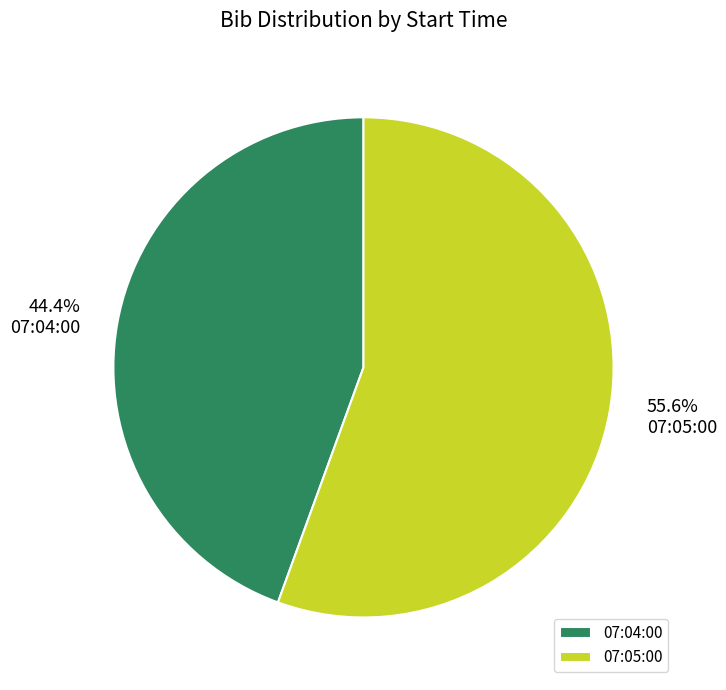

Which slice represents more than half of the pie?

07:05:00